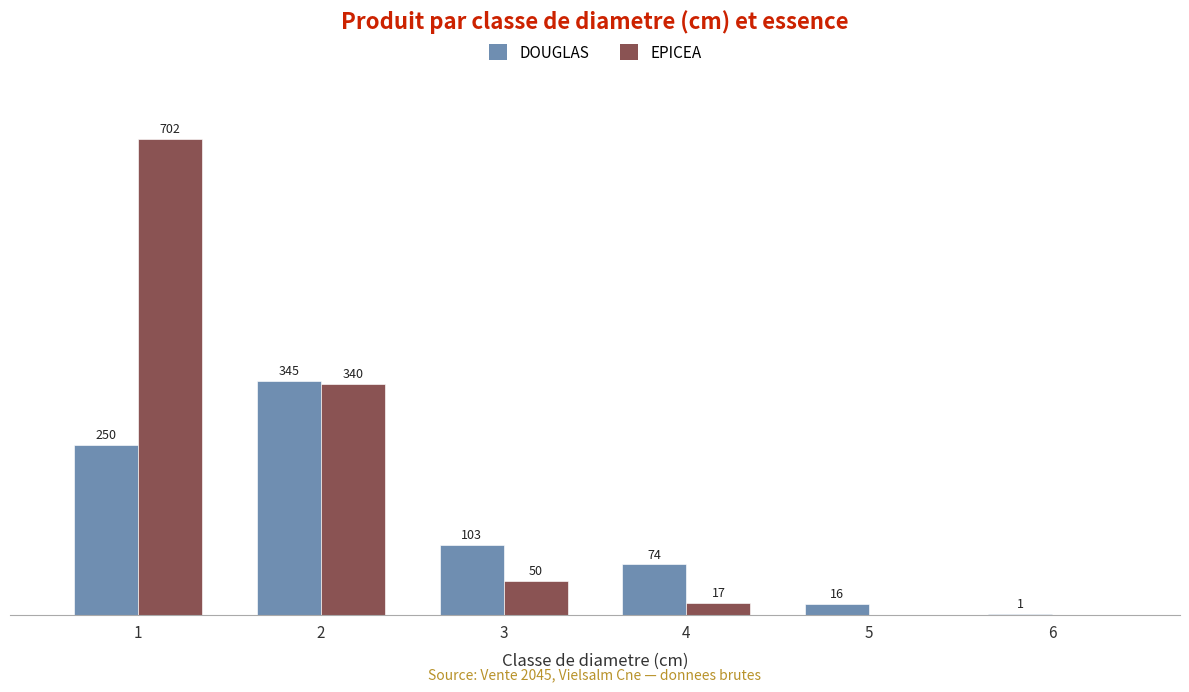

Is the value of EPICEA at 5 greater than the value of DOUGLAS at 3?

No